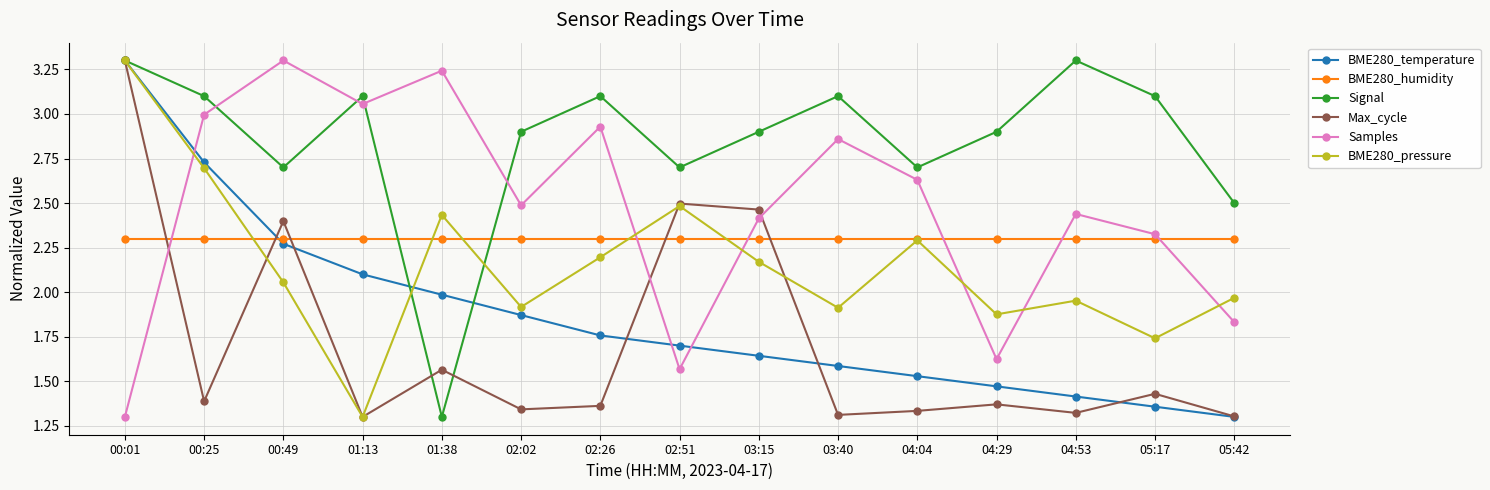

At which category does Samples reach its first local valley?

01:13